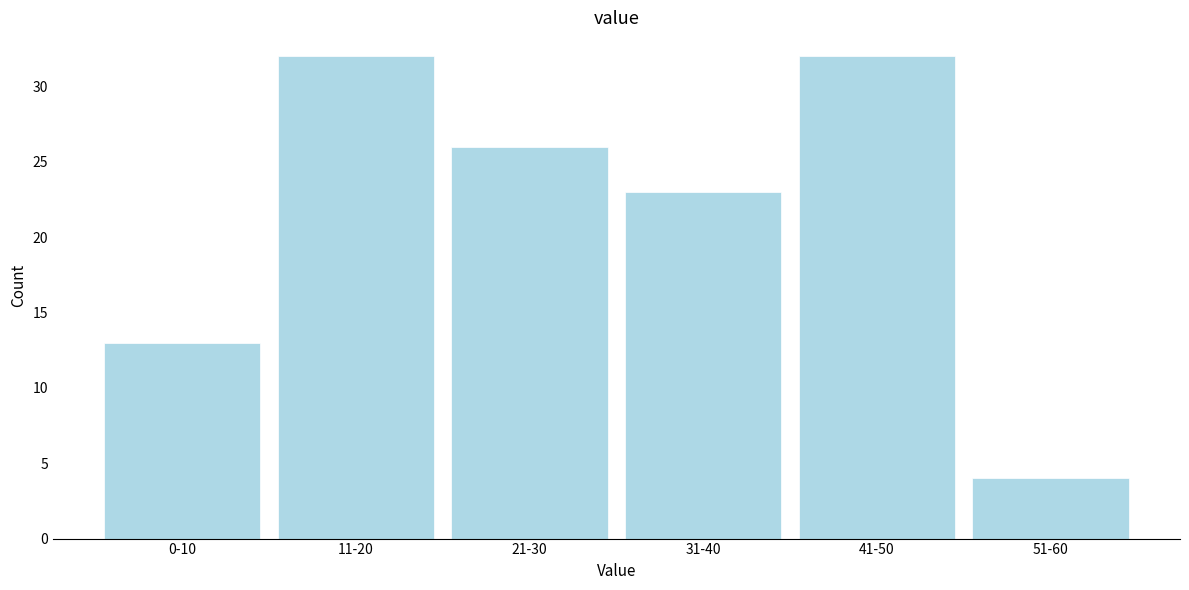

Reading right to left, what are all the values shown in this chart?

4	32	23	26	32	13